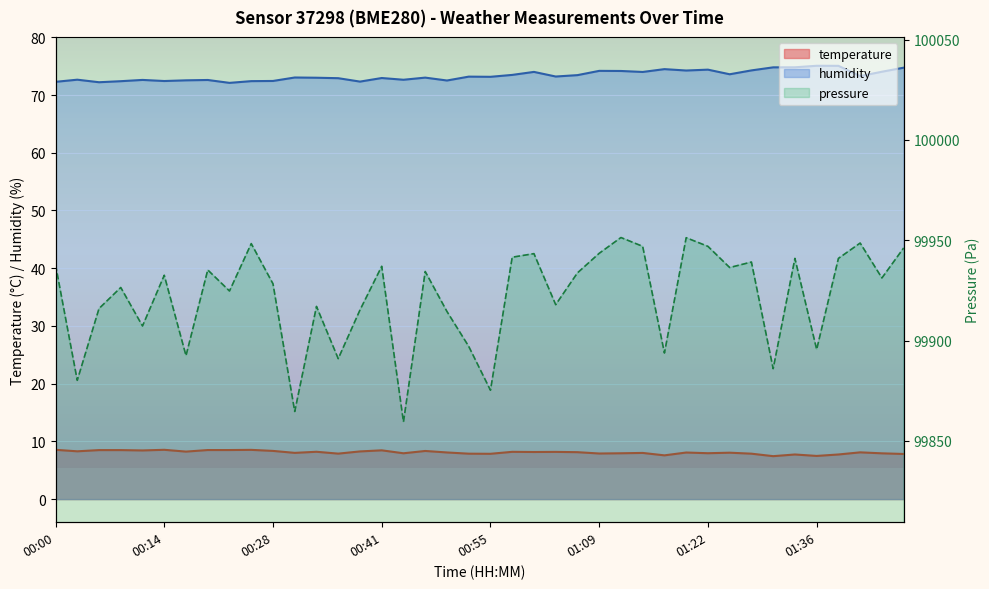

How many values in the humidity series exceed 73?

23